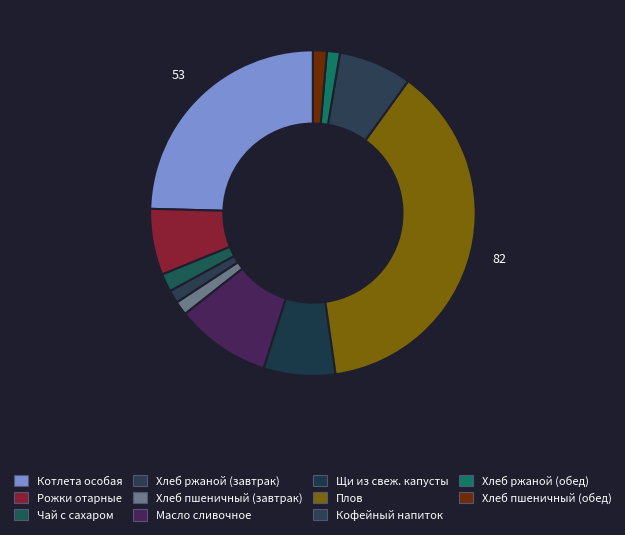

How many segments does this pie chart have?

11